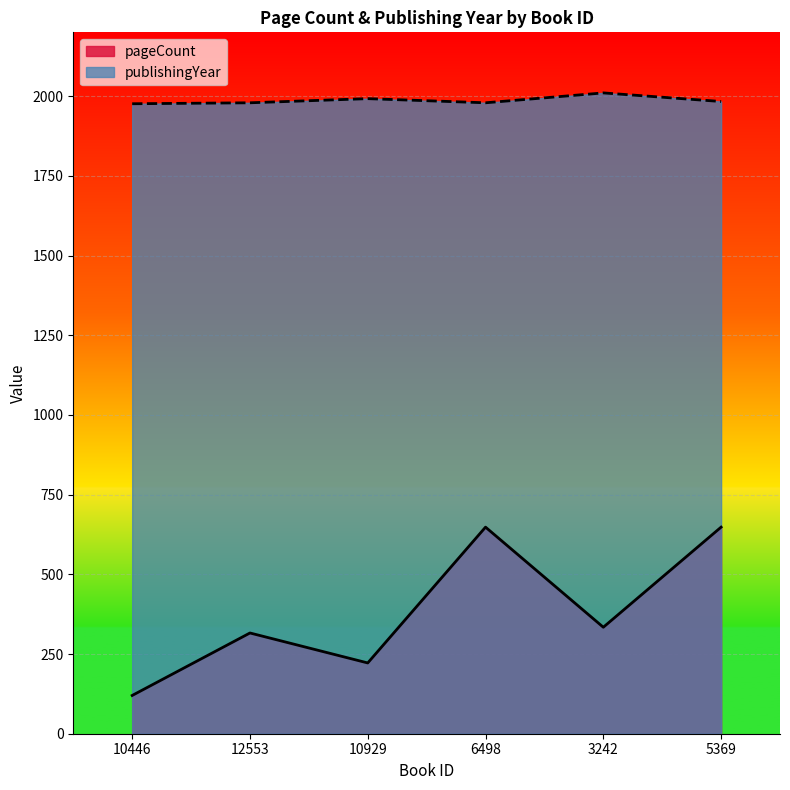

What is the difference between the publishingYear values at 3242 and 5369?

27